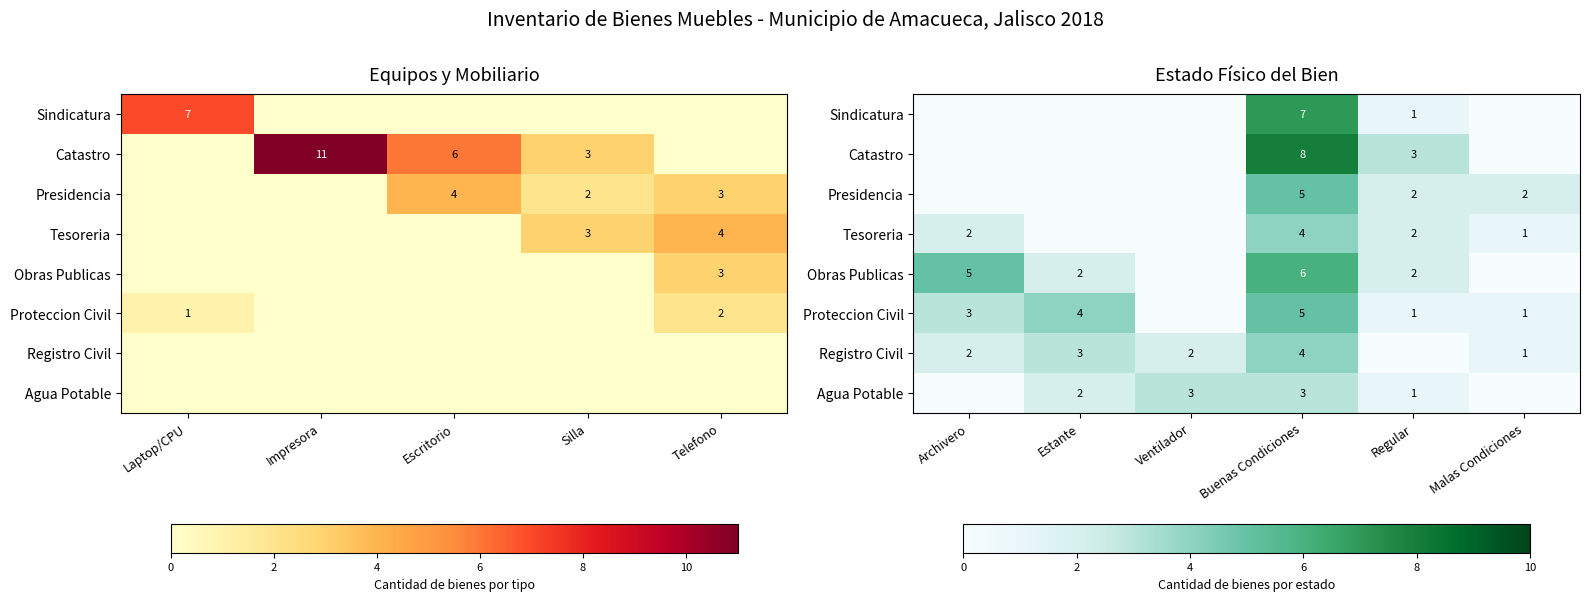

At which label does Agua Potable reach its minimum?

Archivero